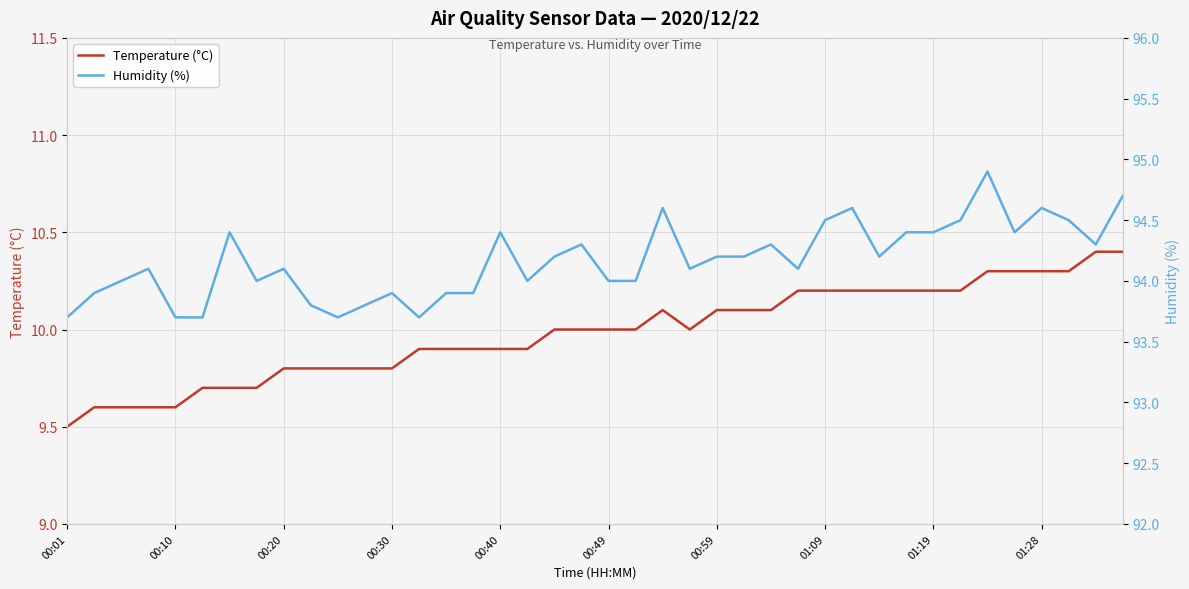

Which category has the lowest value in the Temperature (°C) series?

00:01